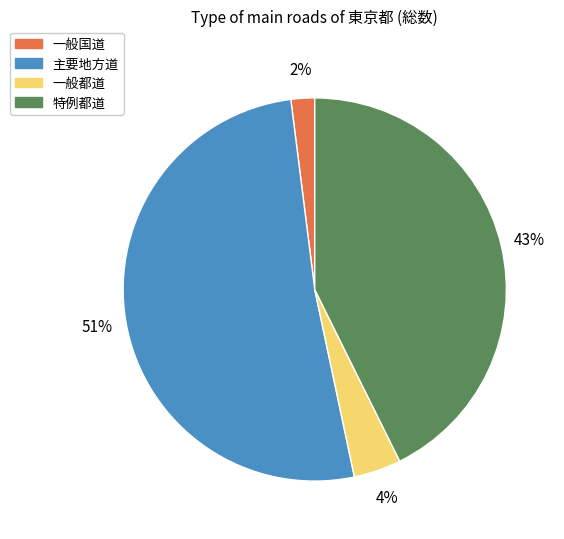

Does any single category account for the majority?

Yes